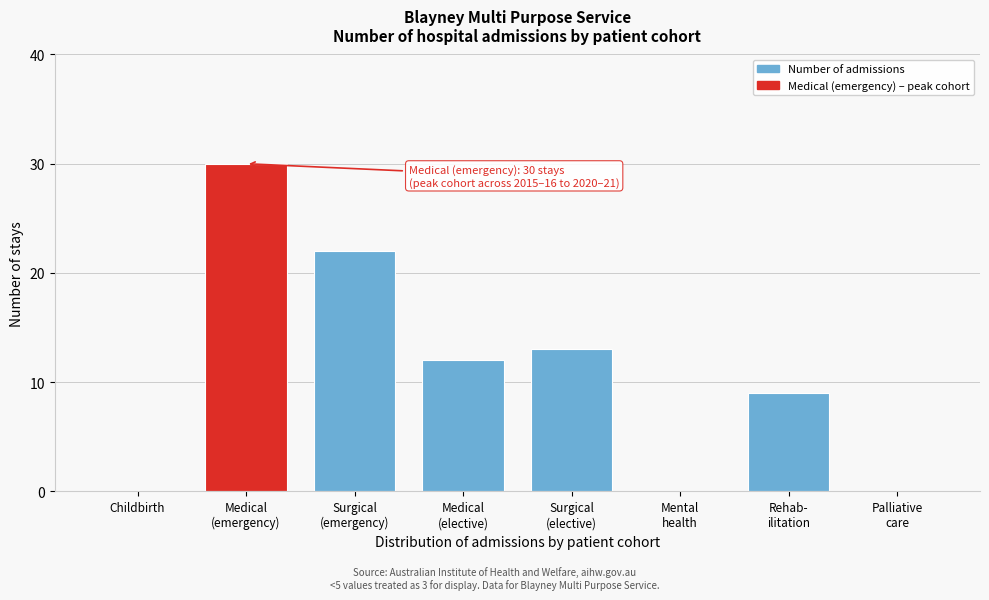

What is the greatest value displayed?

30